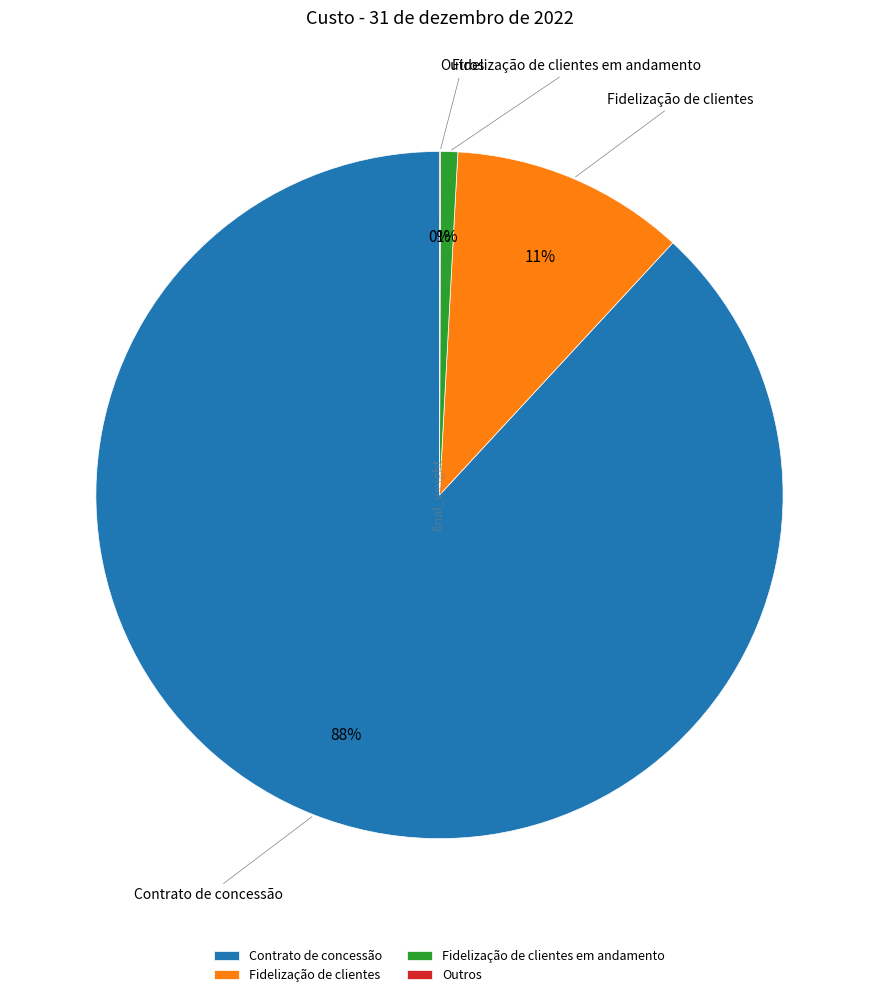

Between Contrato de concessão and Fidelização de clientes, which is larger?

Contrato de concessão